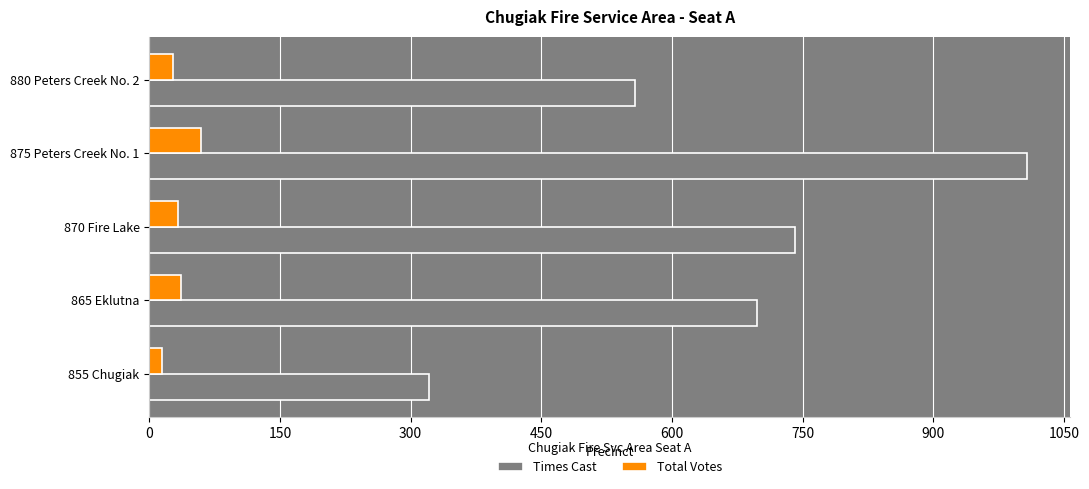

Where is Times Cast nearest to the value 664?

865 Eklutna